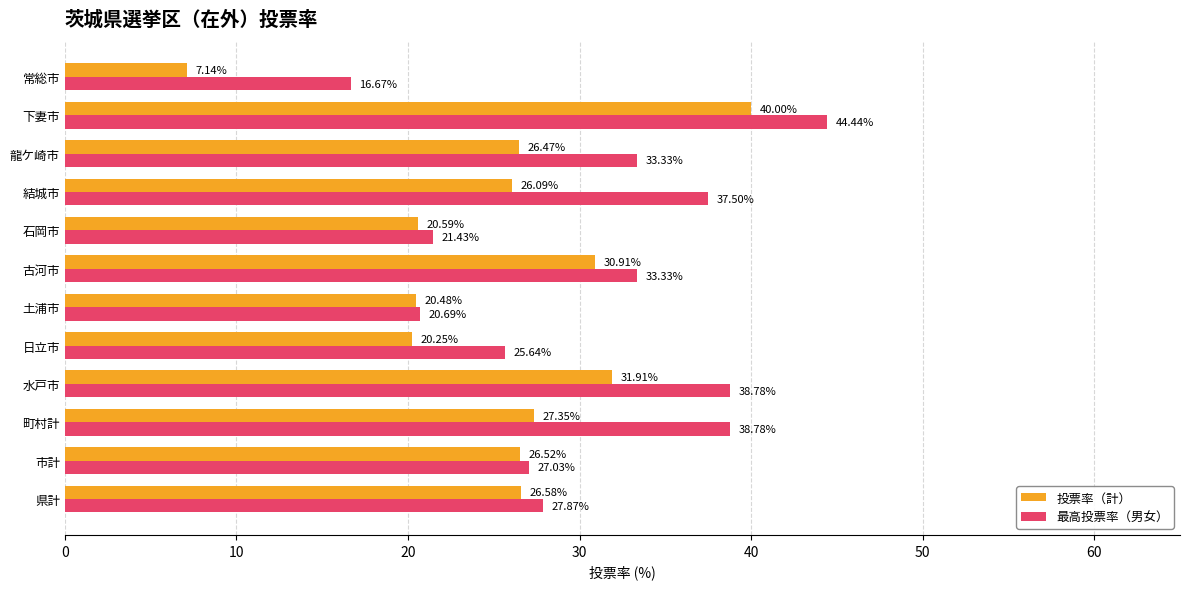

What is the difference between the second highest and second lowest values in the 最高投票率（男女） series?

18.1